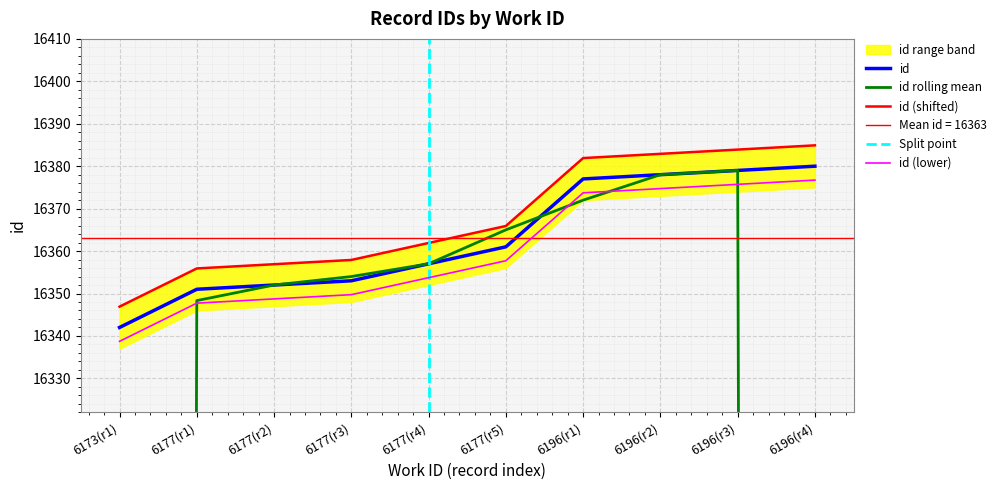

What is the change in value from 6177(r5) to 6196(r2)?

+17